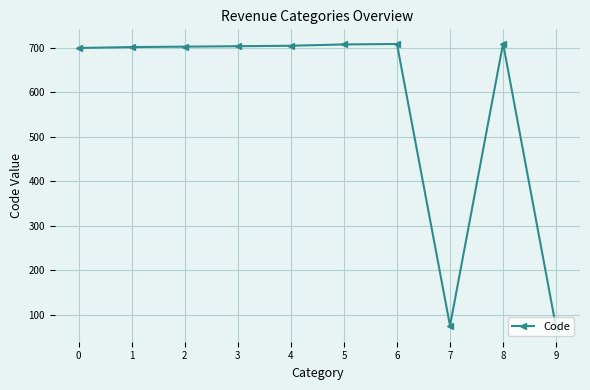

How many lines are shown in the chart?

1